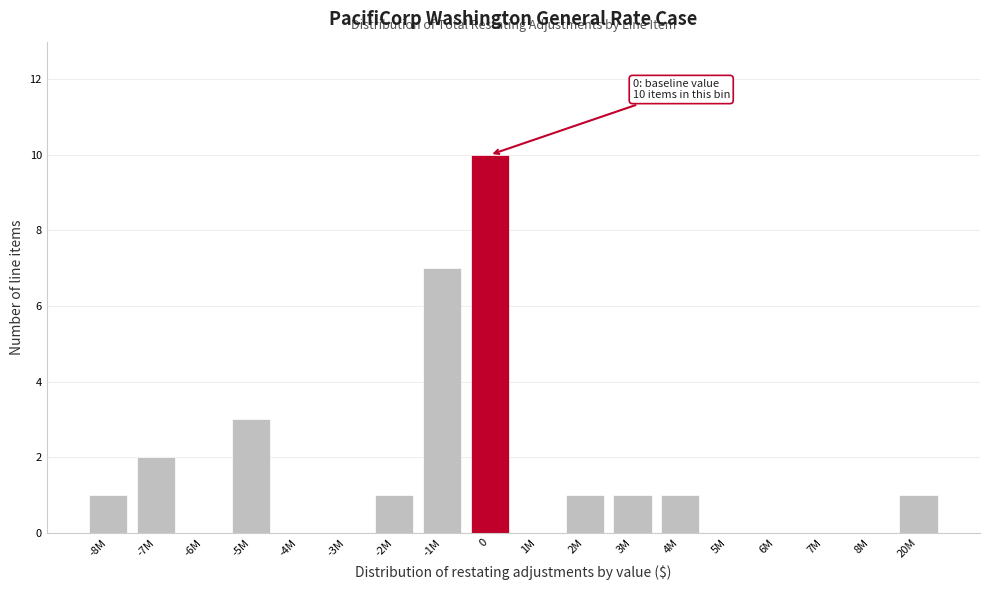

Reading left to right, list all the values displayed in this chart.

-8M=1	-7M=2	-6M=0	-5M=3	-4M=0	-3M=0	-2M=1	-1M=7	0=10	1M=0	2M=1	3M=1	4M=1	5M=0	6M=0	7M=0	8M=0	20M=1